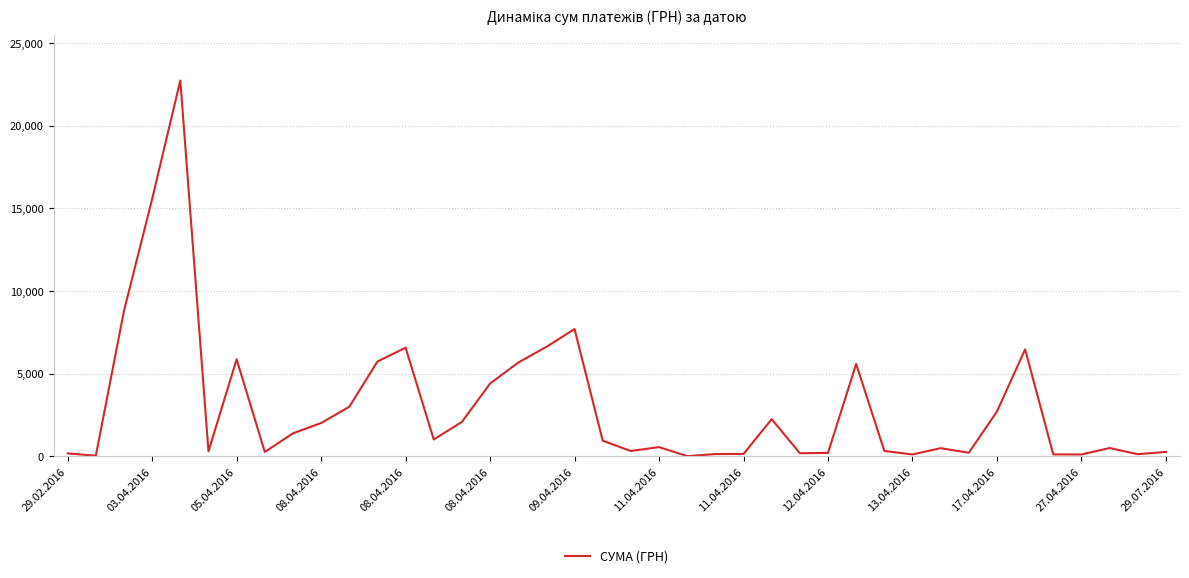

What is the greatest value displayed?

22733.0